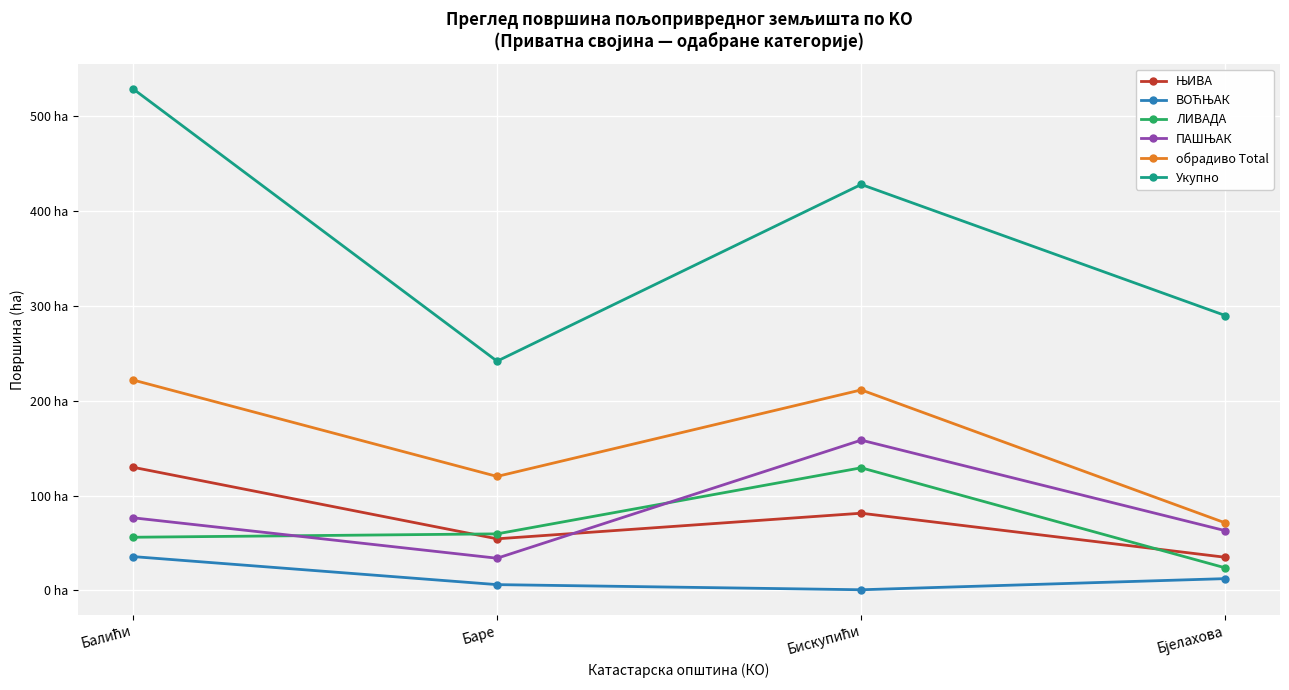

Reading right to left, list all the values displayed in this chart.

ЊИВА: Бјелахова=35.0	Бискупићи=81.4	Баре=54.4	Балићи=129.9
ВОЋЊАК: Бјелахова=12.5	Бискупићи=0.7	Баре=6.1	Балићи=35.7
ЛИВАДА: Бјелахова=23.8	Бискупићи=129.4	Баре=59.7	Балићи=56.1
ПАШЊАК: Бјелахова=63.0	Бискупићи=158.5	Баре=34.0	Балићи=76.6
обрадиво Total: Бјелахова=71.2	Бискупићи=211.5	Баре=120.2	Балићи=222.0
Укупно: Бјелахова=289.9	Бискупићи=428.2	Баре=241.8	Балићи=529.2